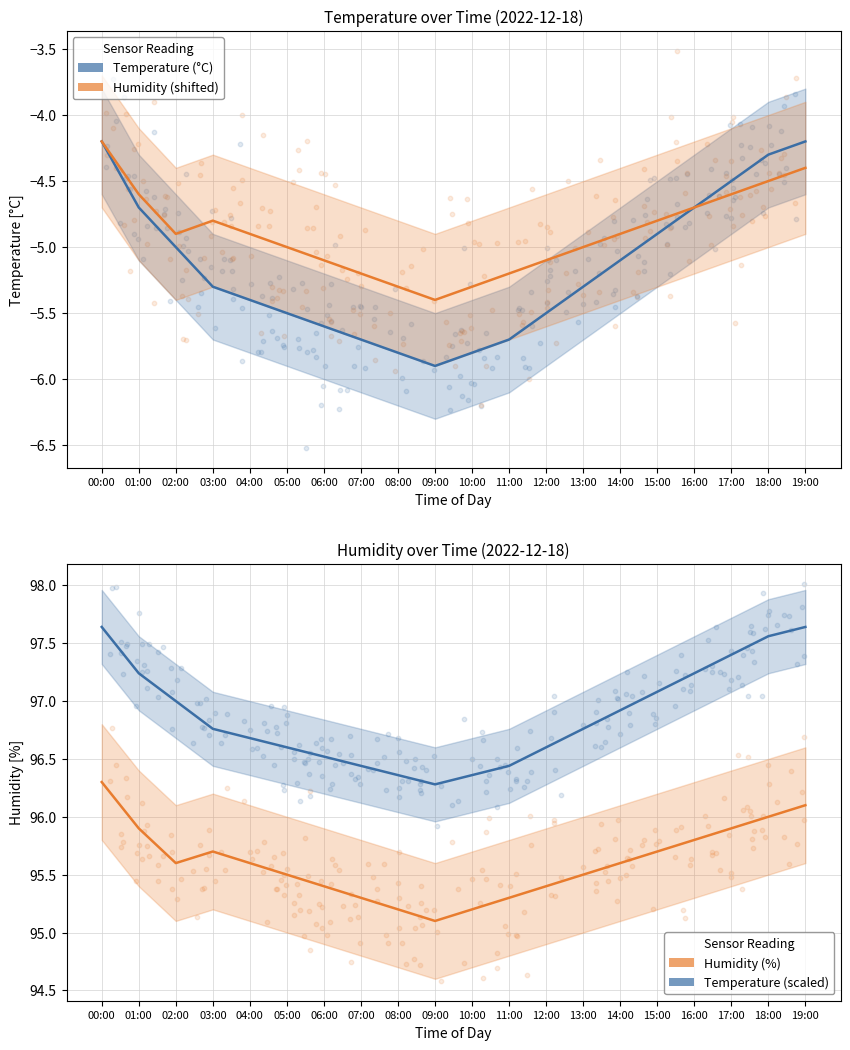

At how many categories does at least one series exceed 75?

20